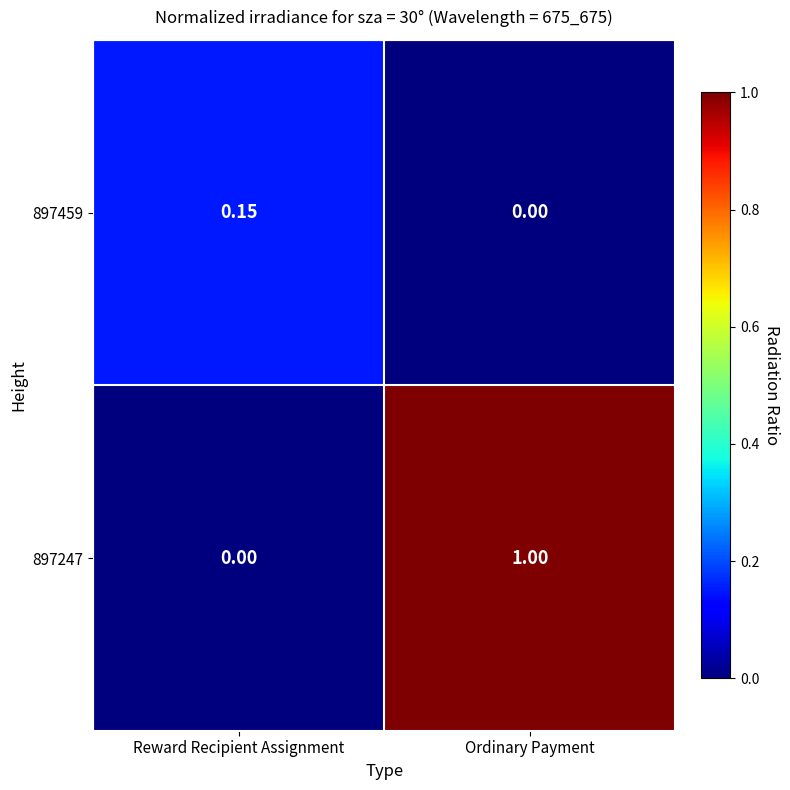

Rank the series by their maximum value, from lowest to highest.

897459, 897247